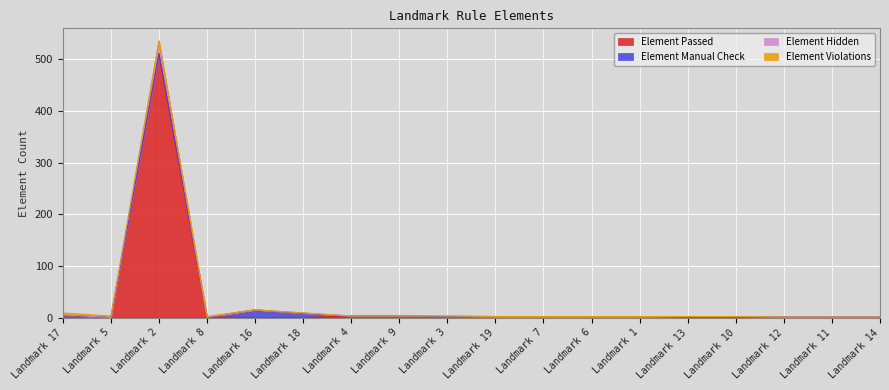

What value does the Element Passed series have at Landmark 13?

1